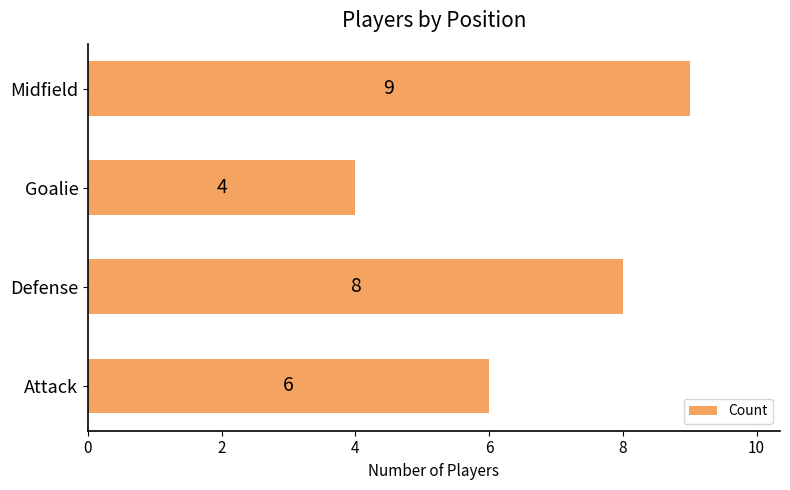

Which category has the lowest value across all series?

Goalie